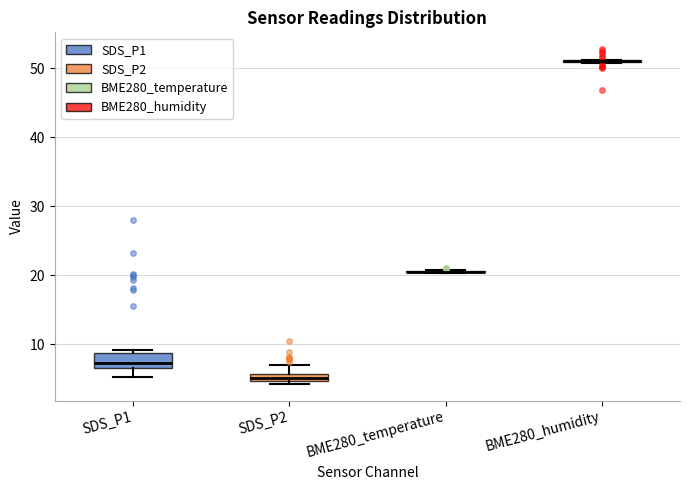

Where is the upper edge of the box for SDS_P2 on the y-axis? The values are not printed on the chart, so give them approximately, as read against the axis.

6